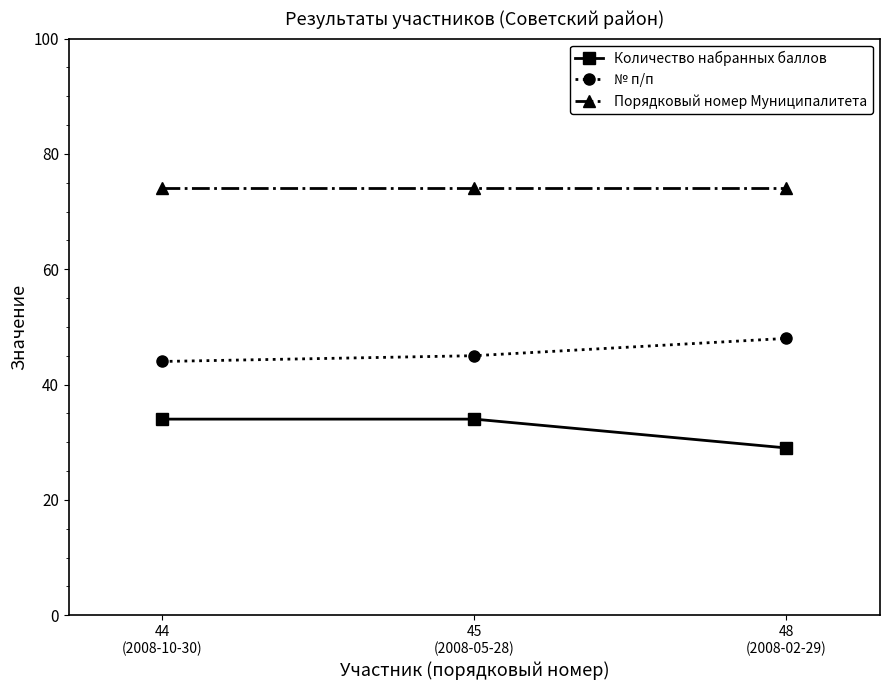

Does the chart have visible grid lines?

No